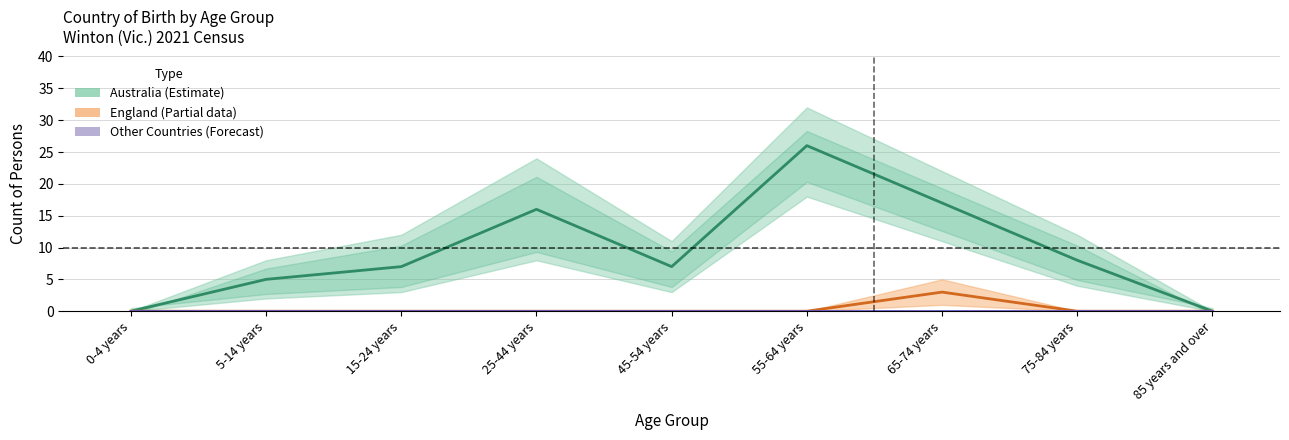

The England (Partial) series shows 0 at 85 years and over. True or false?

True